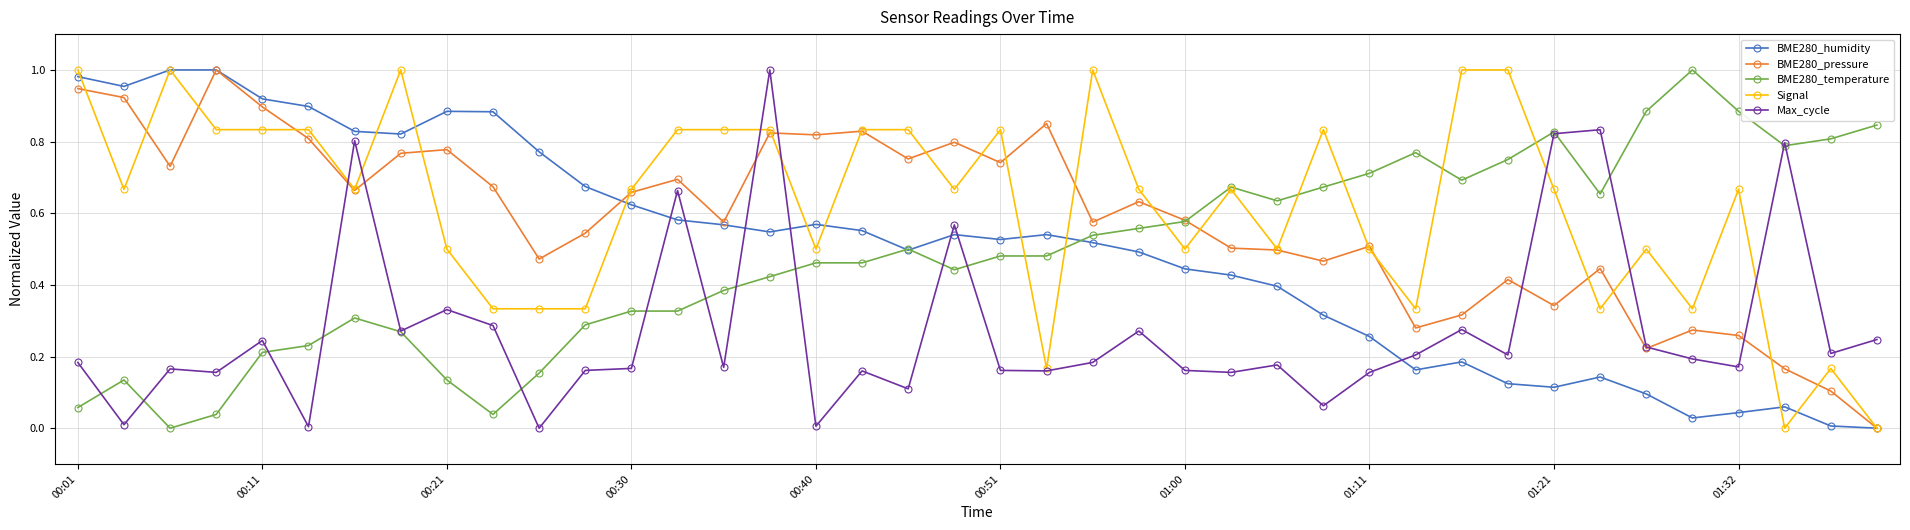

True or false: Max_cycle has more than 0 interior local peaks.

True